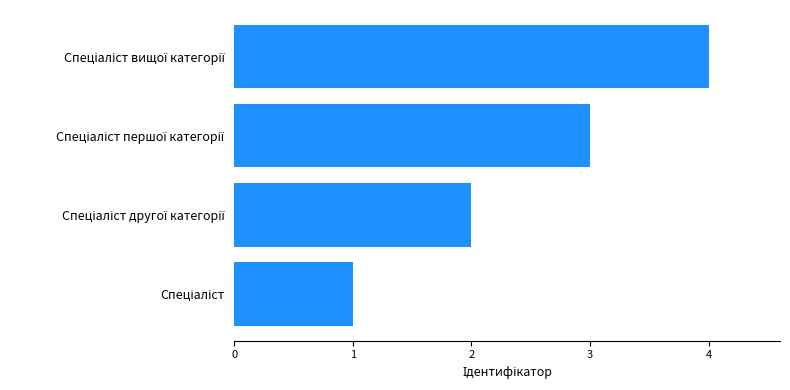

How many bars are there in total?

4